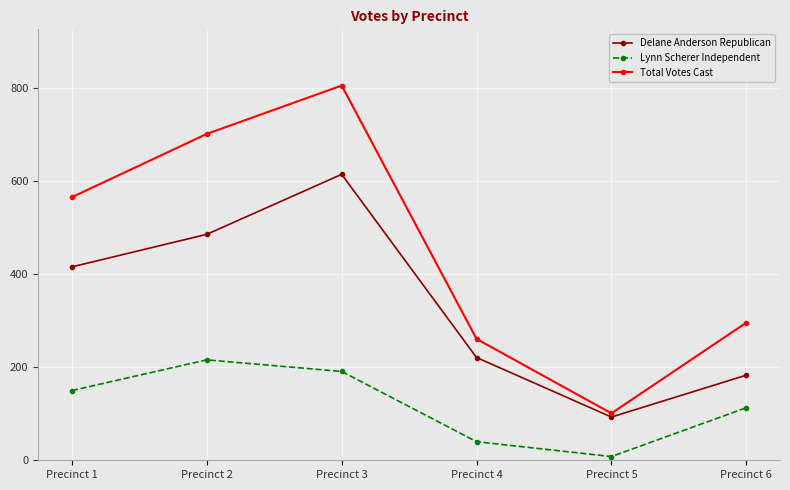

The value of Lynn Scherer Independent at Precinct 6 is 199. True or false?

False